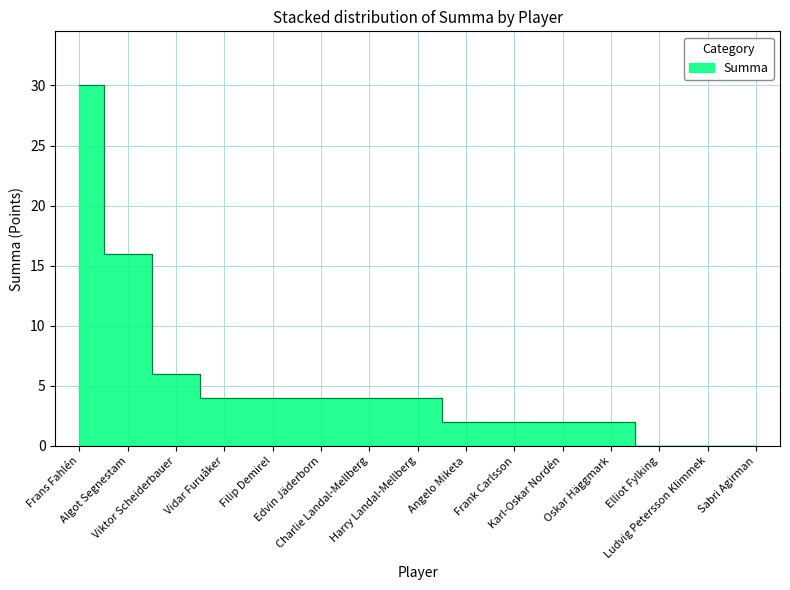

Rank the categories by value from highest to lowest.

Frans Fahlén, Algot Segnestam, Viktor Scheiderbauer, Vidar Furuåker, Filip Demirel, Edvin Jäderborn, Charlie Landal-Mellberg, Harry Landal-Mellberg, Angelo Miketa, Frank Carlsson, Karl-Oskar Nordén, Oskar Häggmark, Elliot Fylking, Ludvig Petersson Klimmek, Sabri Agirman